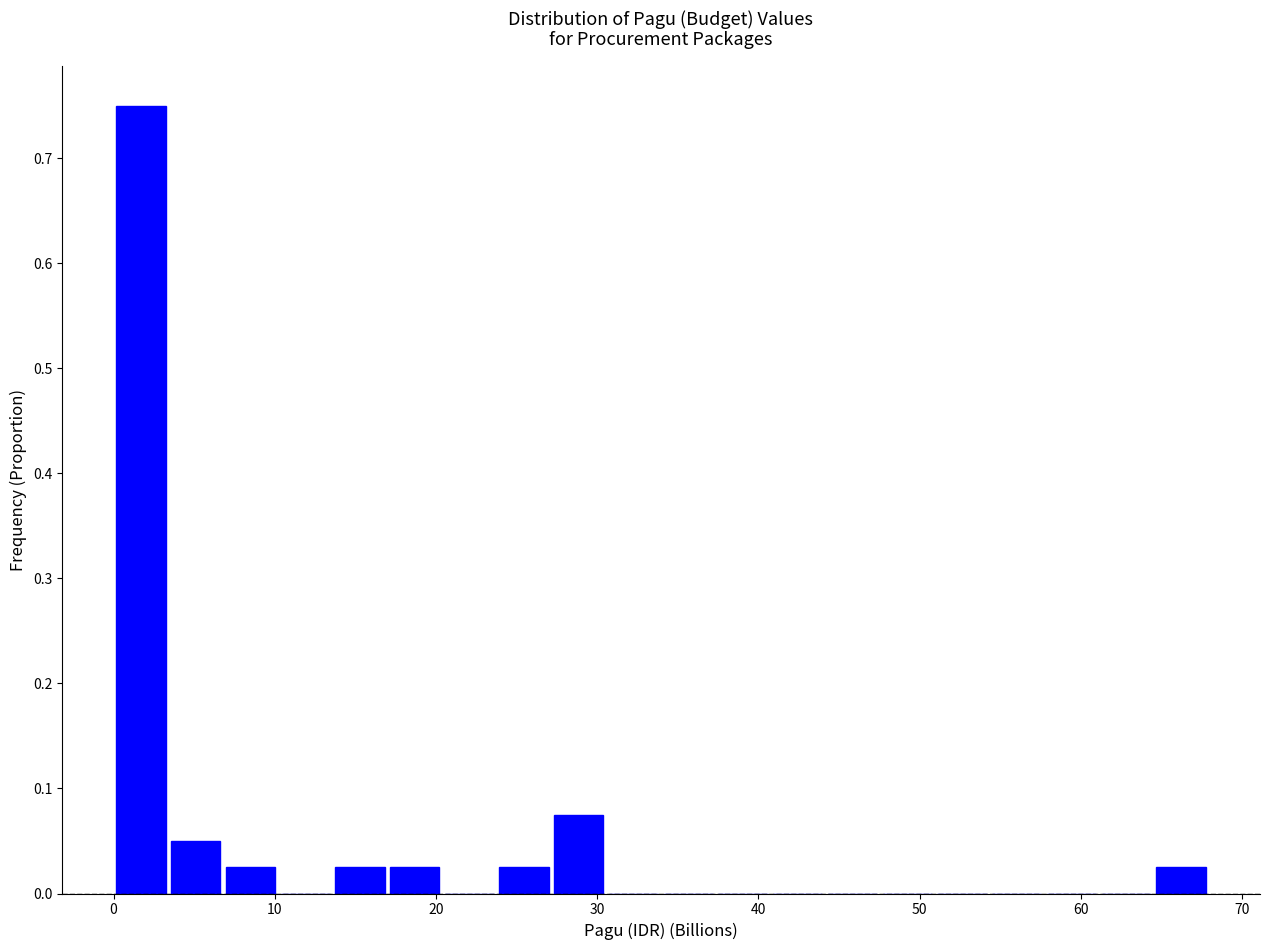

Read against the x-axis, roughly where is the centre of the tallest bar?

2